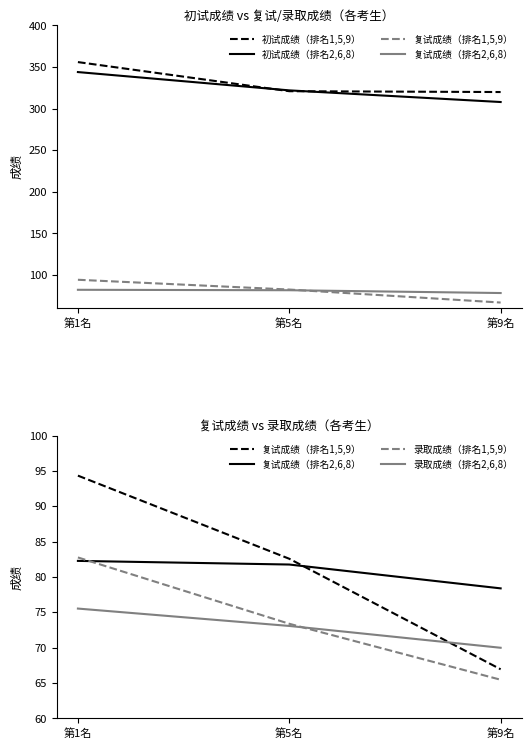

The 初试成绩（排名2,6,8） series shows 539.5 at 第5名. True or false?

False